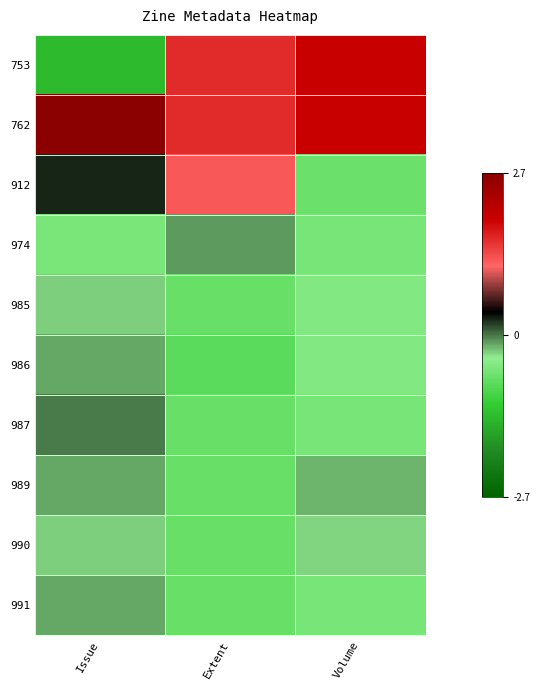

Reading right to left, transcribe all the data shown in this chart.

753: Volume=2.0	Extent=1.6	Issue=-1.4
762: Volume=2.0	Extent=1.6	Issue=2.7
912: Volume=-0.7	Extent=1.3	Issue=0.3
974: Volume=-0.6	Extent=-0.1	Issue=-0.6
985: Volume=-0.5	Extent=-0.7	Issue=-0.3
986: Volume=-0.5	Extent=-0.8	Issue=-0.2
987: Volume=-0.6	Extent=-0.7	Issue=-0.0
989: Volume=-0.2	Extent=-0.7	Issue=-0.2
990: Volume=-0.3	Extent=-0.7	Issue=-0.3
991: Volume=-0.6	Extent=-0.7	Issue=-0.2